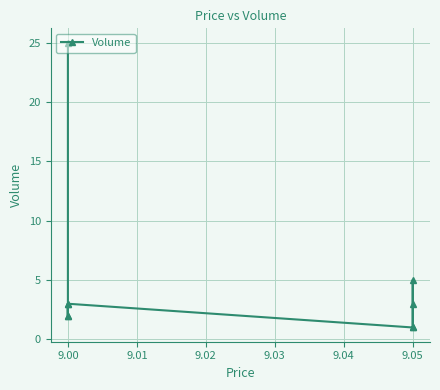

Is it true that the value at 9.00 is 3?

False